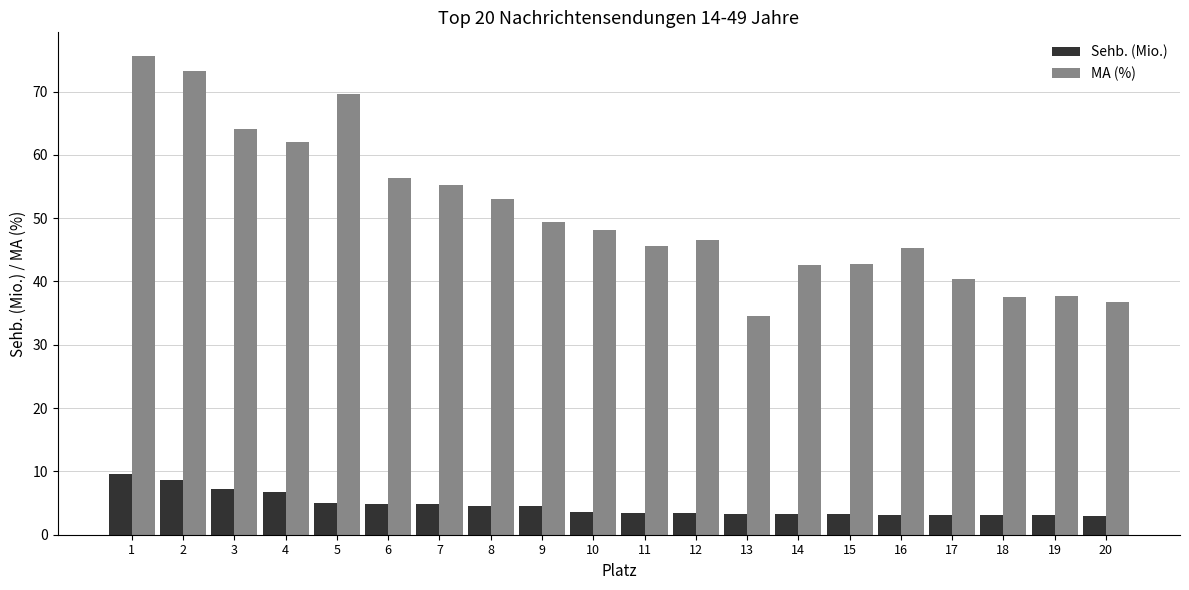

What is the total value across all series at 11?

49.0